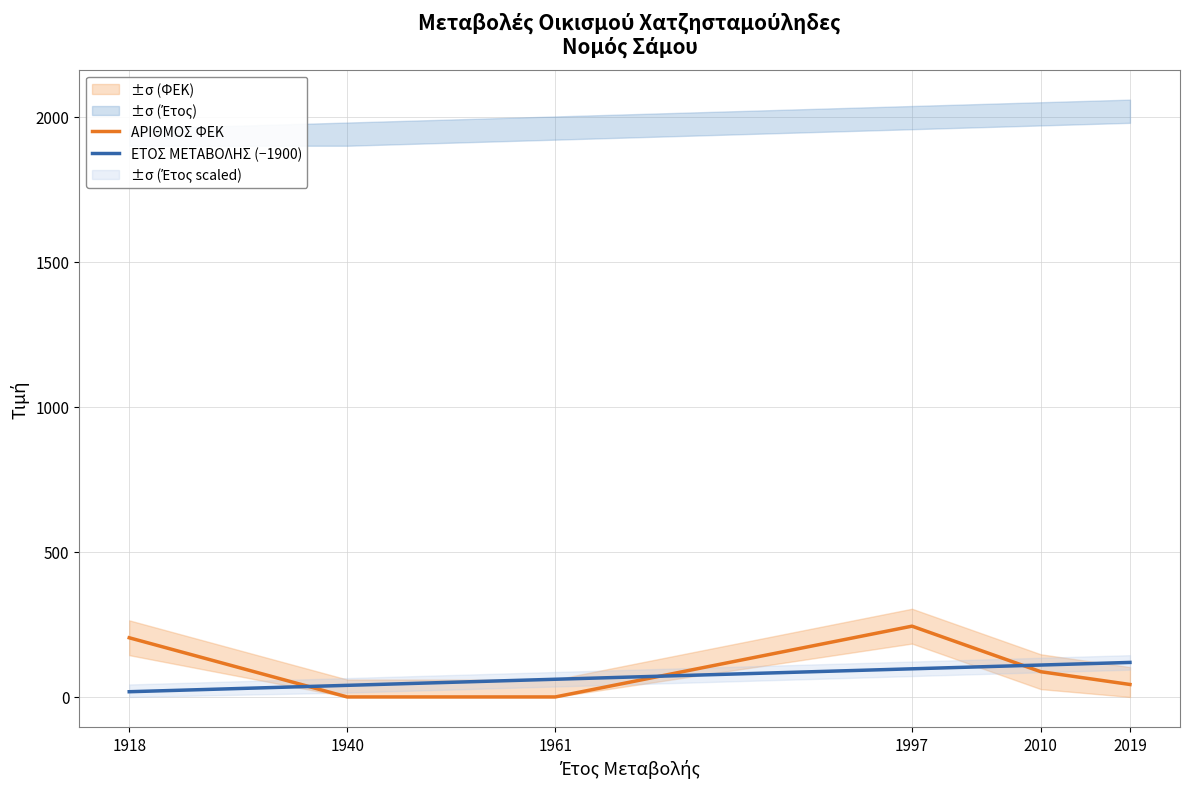

What is the average value of the ΑΡΙΘΜΟΣ ΦΕΚ series?

96